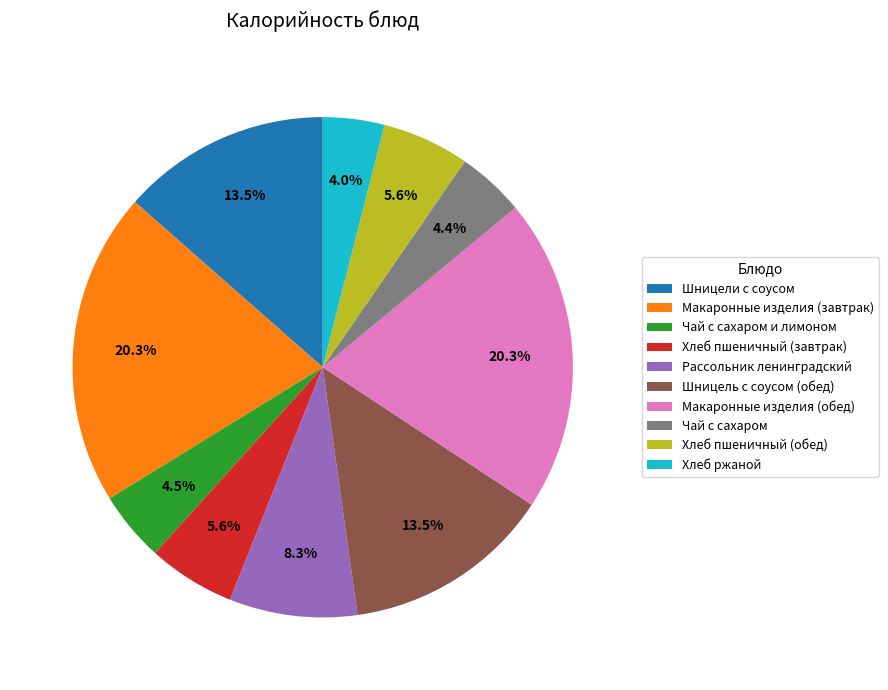

Is the sum of Шницели с соусом and Хлеб пшеничный (завтрак) greater than half?

No